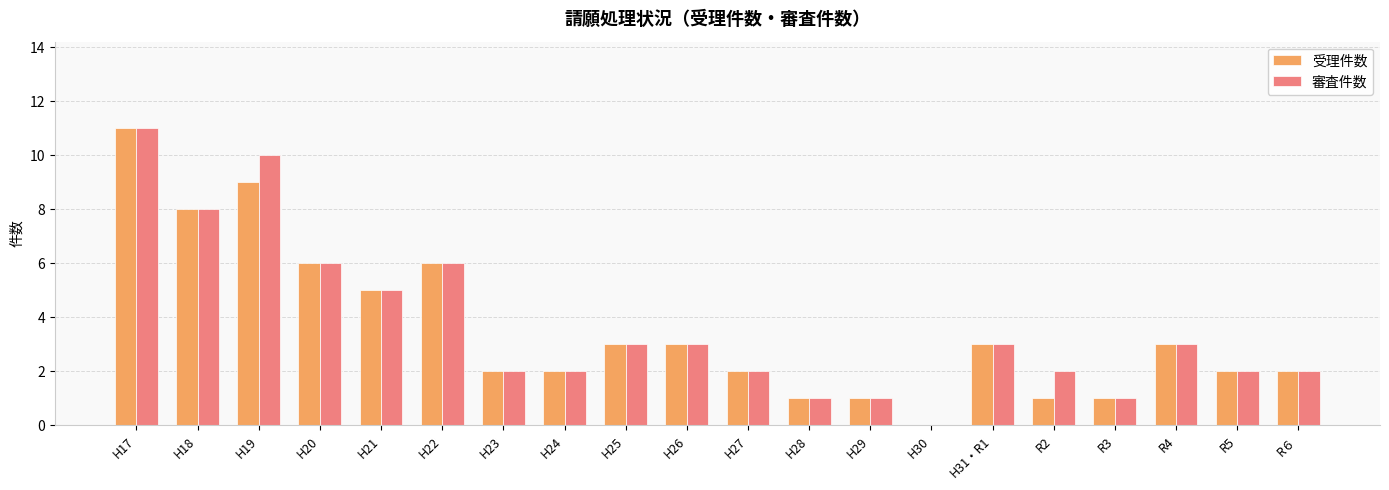

Is the value of 審査件数 at H22 greater than the value of 受理件数 at H21?

Yes